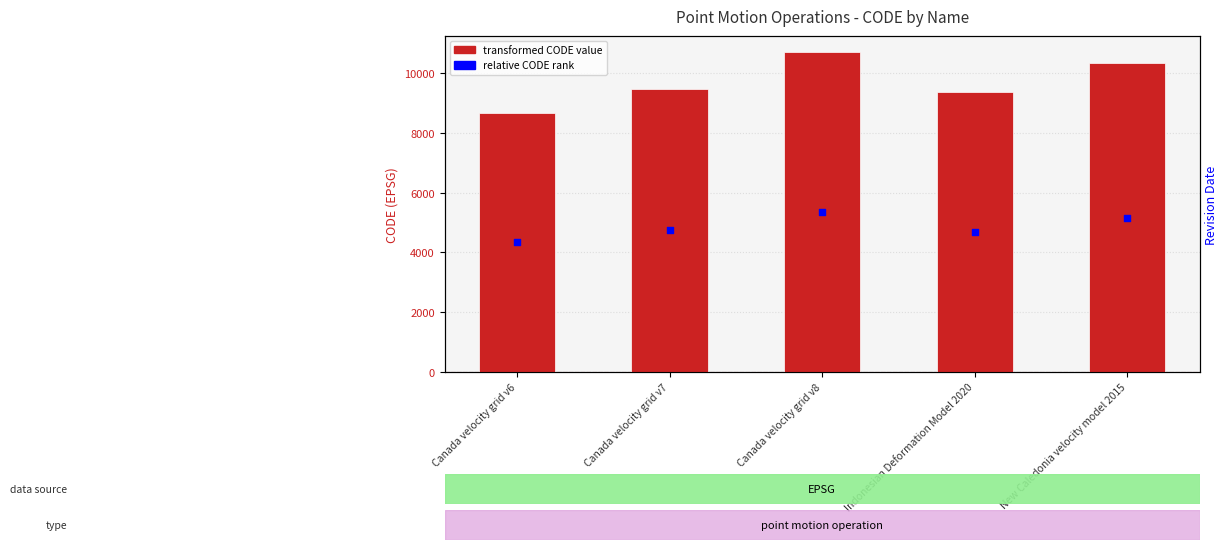

What is the total value across all series at New Caledonia velocity model 2015?

15484.5